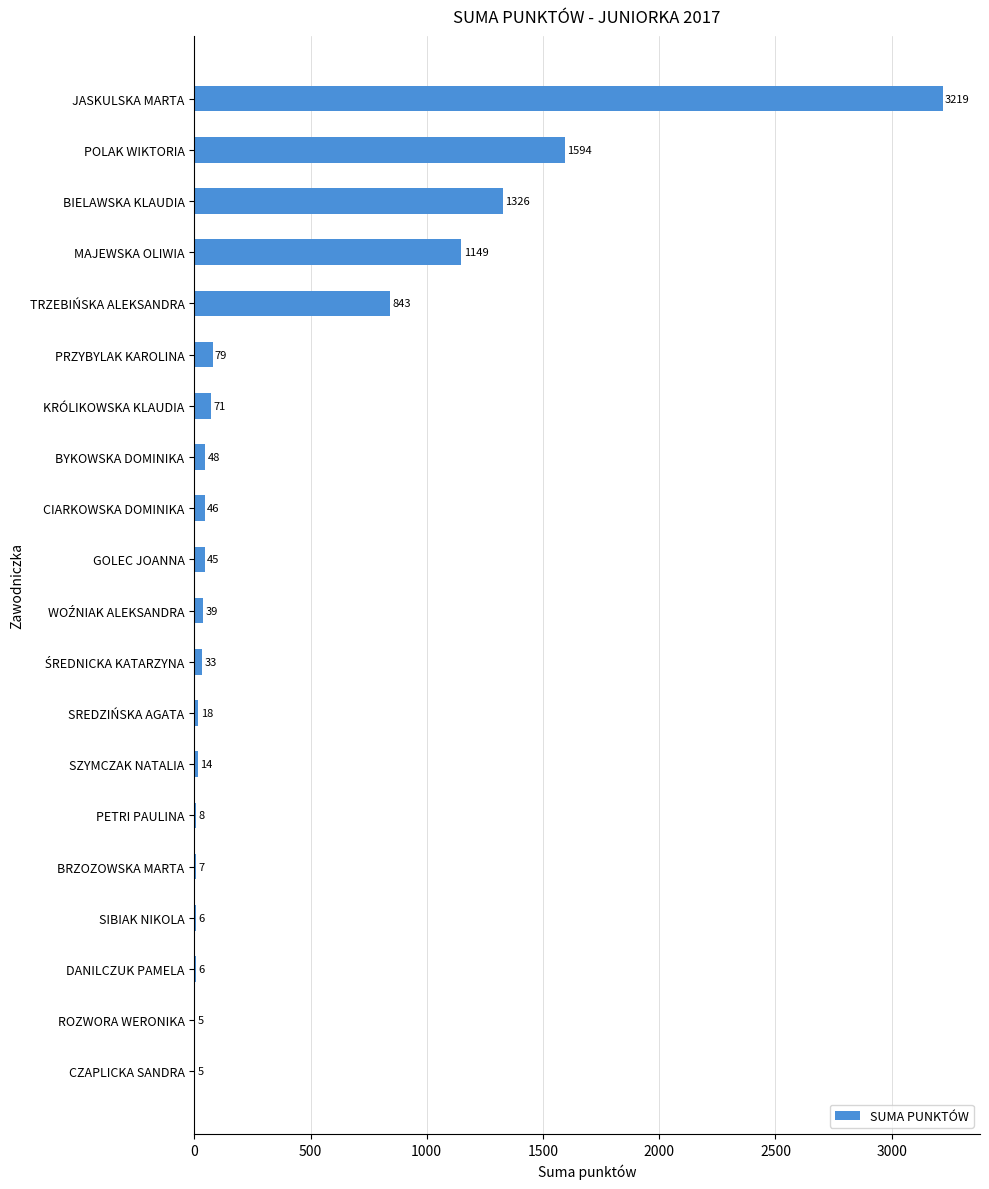

What value does the data have at PRZYBYLAK KAROLINA?

79